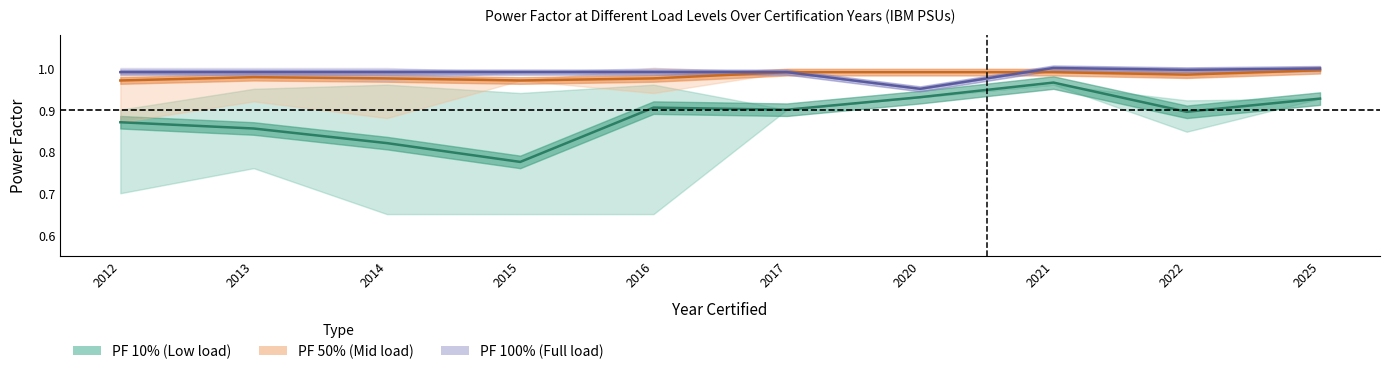

How many interior local valleys does the PF 10% series have?

3